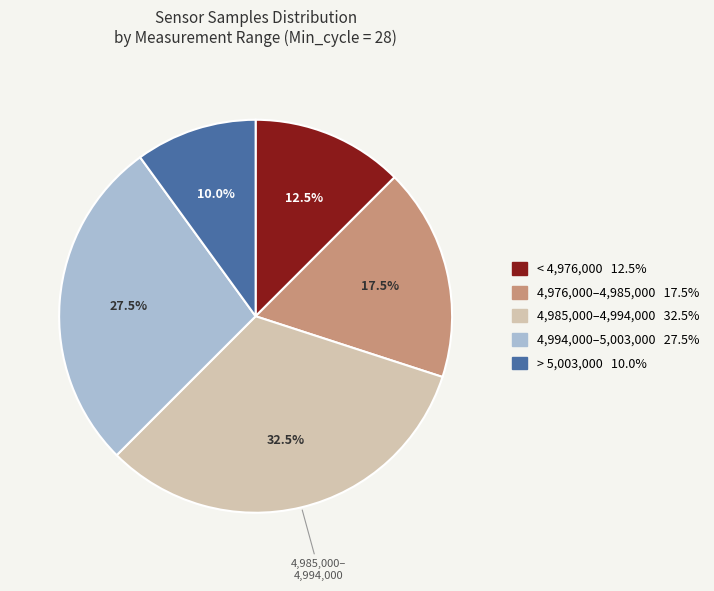

Is there a majority slice in this chart?

No